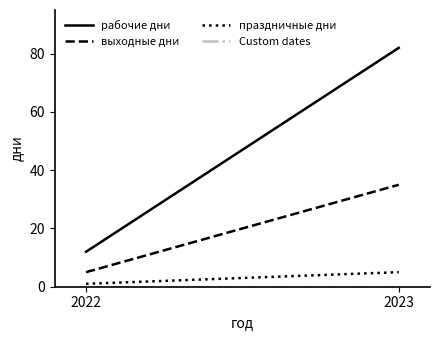

Where is выходные дни nearest to the value 20?

2022